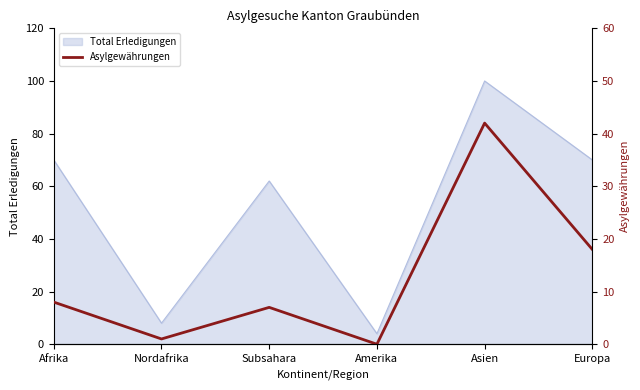

The Total Erledigungen series shows 178 at Asien. True or false?

False